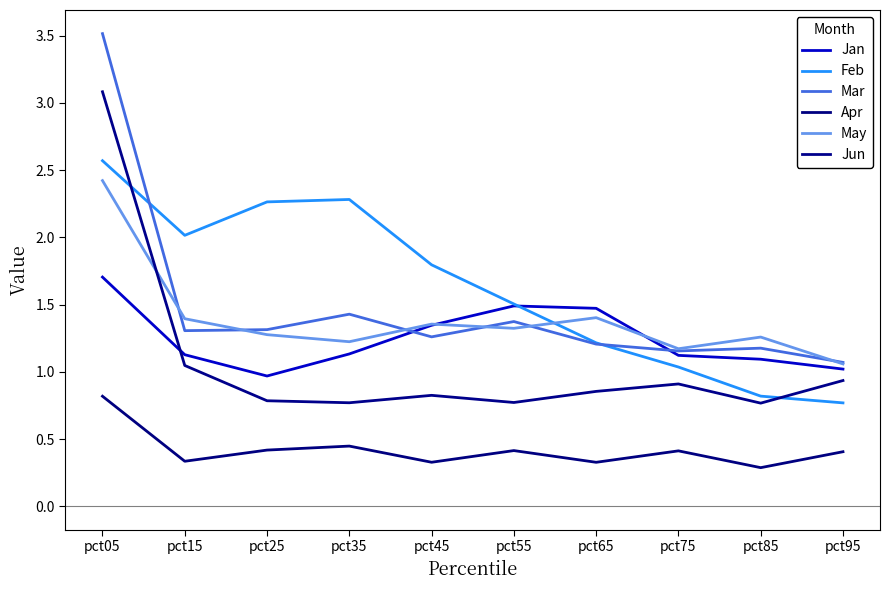

True or false: Jun has more than 0 interior local peaks.

True